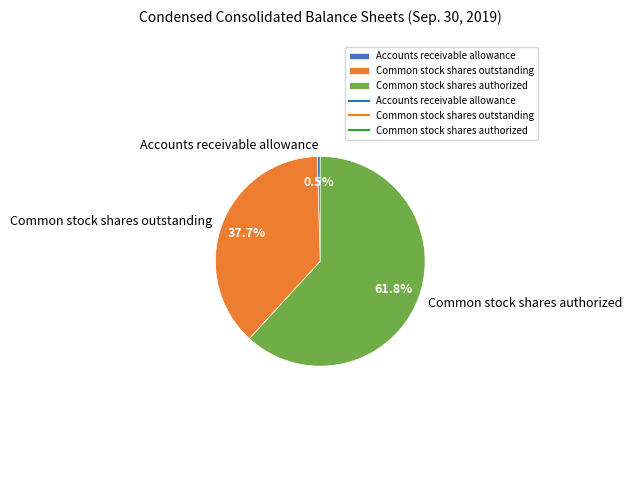

What percentage is the Common stock shares outstanding slice, to the nearest percent?

38%